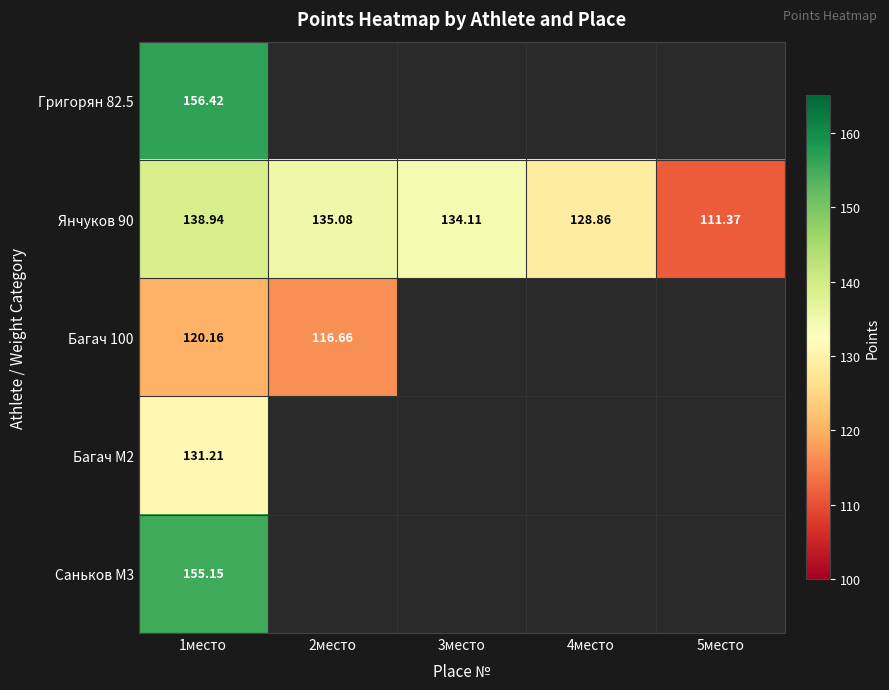

Which category has the highest value across all series?

1место